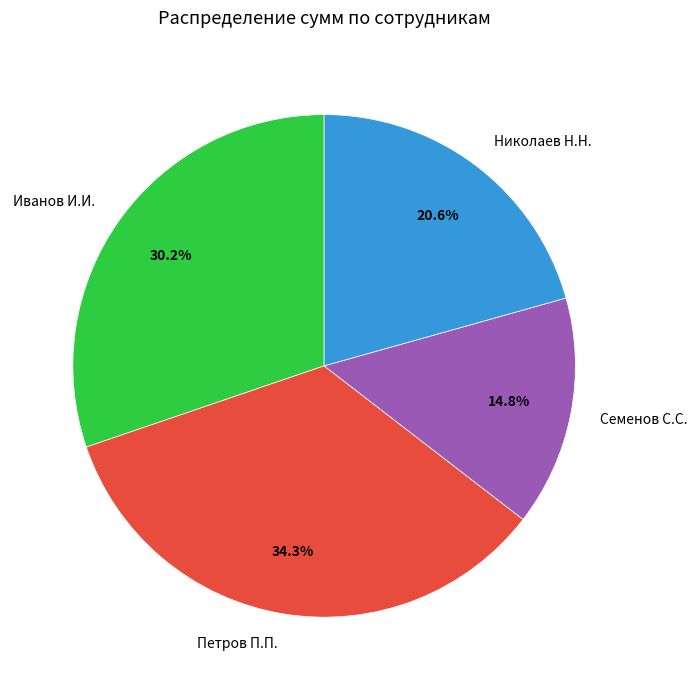

To the nearest percent, what portion does Иванов И.И. represent?

30%